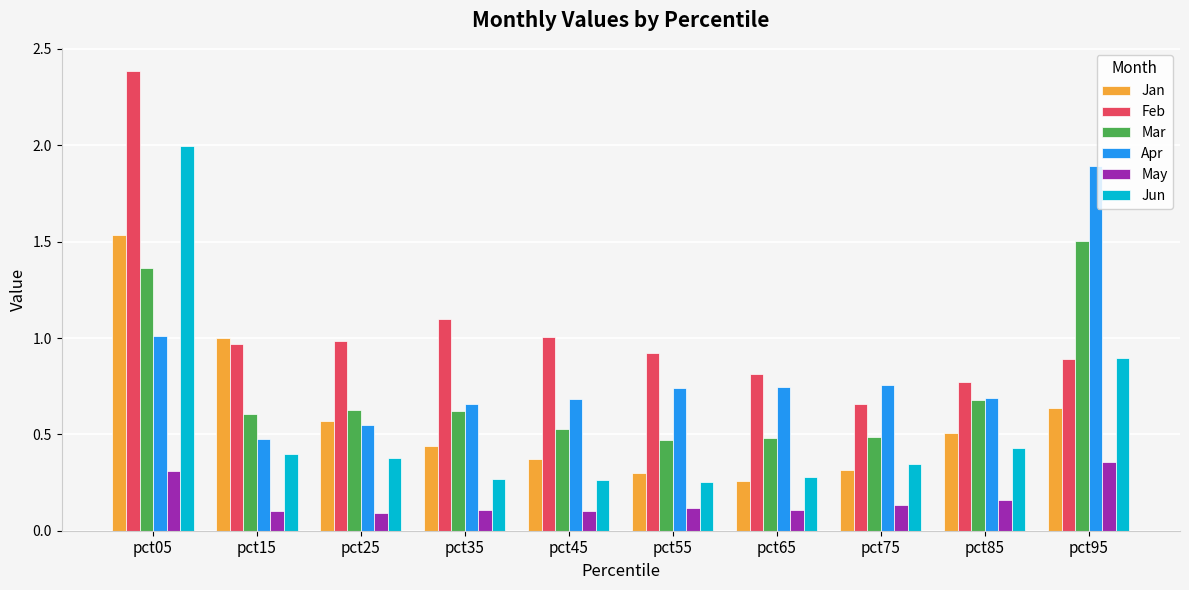

Which category has the highest value in the Mar series?

pct95